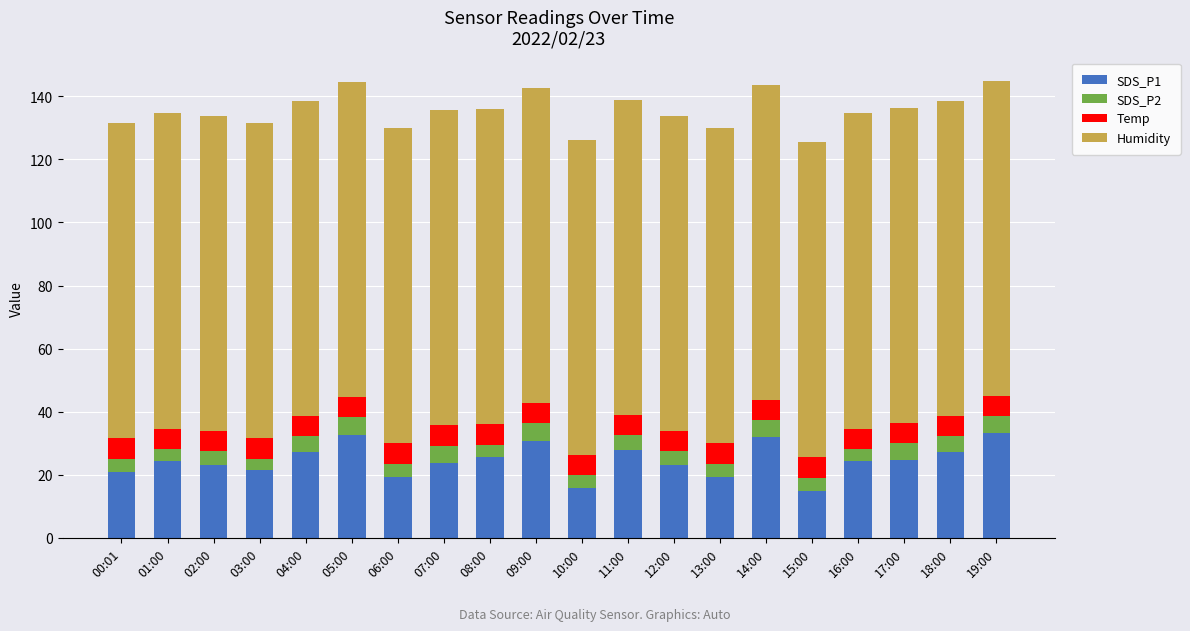

What is the total value across all series at 07:00?

135.6